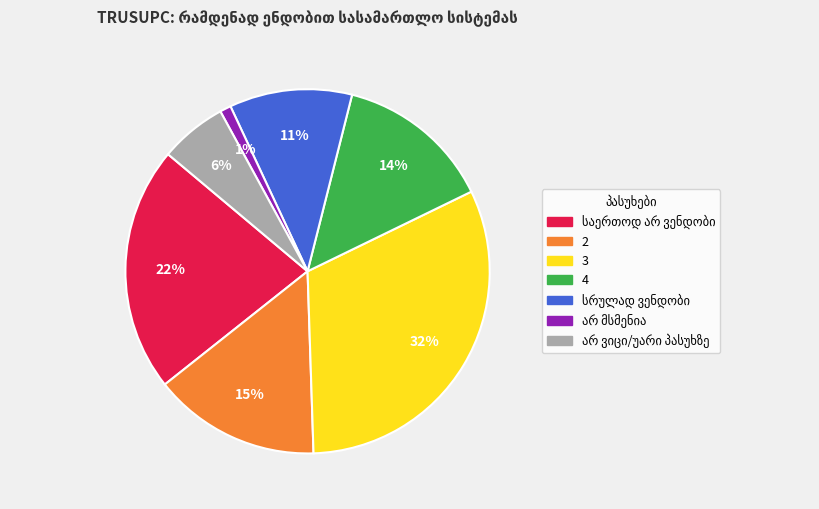

Which category has the biggest portion of the pie?

3